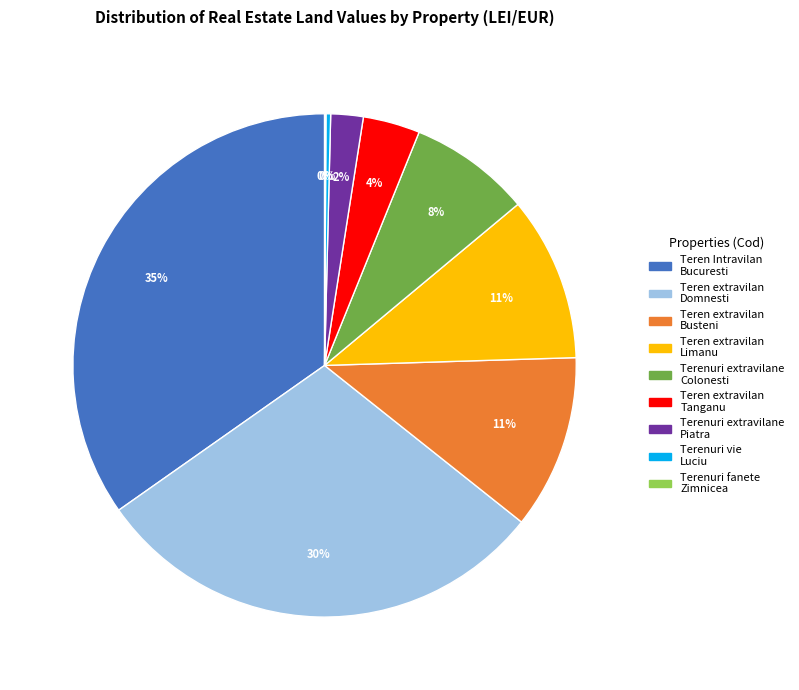

To the nearest percent, what is the difference between the largest and smallest slice percentages?

35%